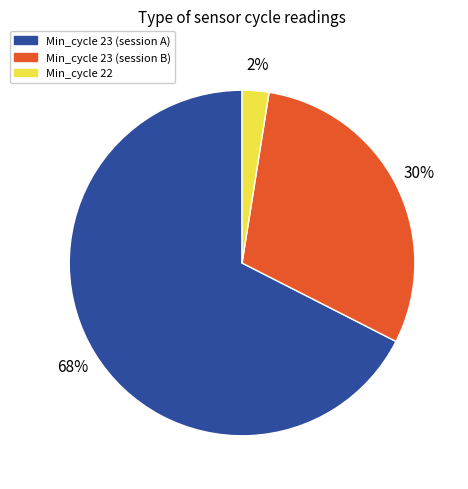

To the nearest percent, what is the average slice percentage?

33%